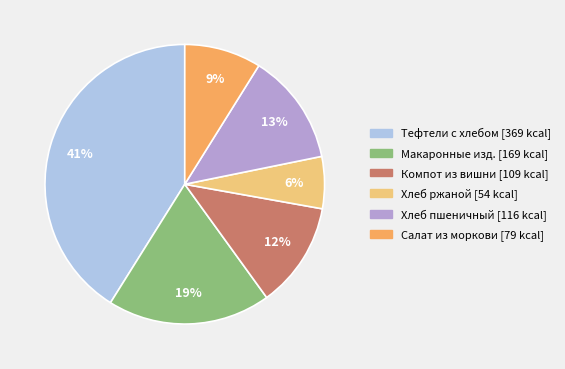

Is there a majority slice in this chart?

No